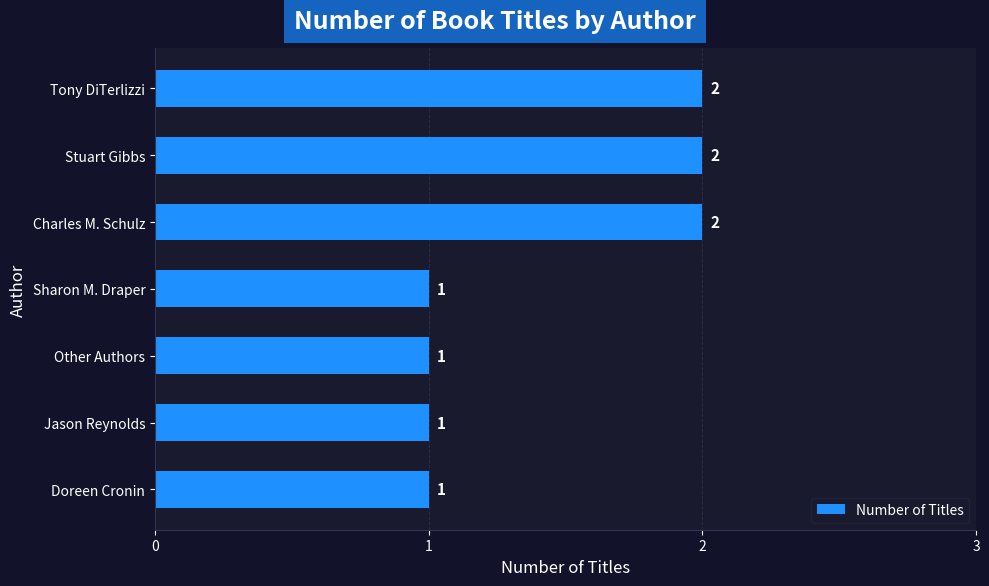

What is the sum of the values at Jason Reynolds and Charles M. Schulz?

3